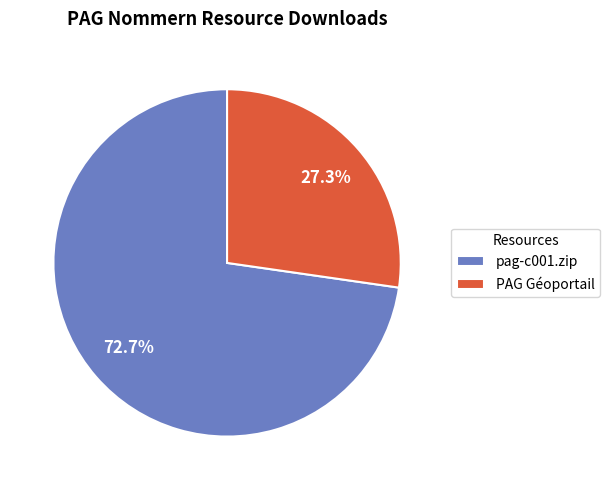

The pag-c001.zip slice represents 62% of the pie. True or false?

False